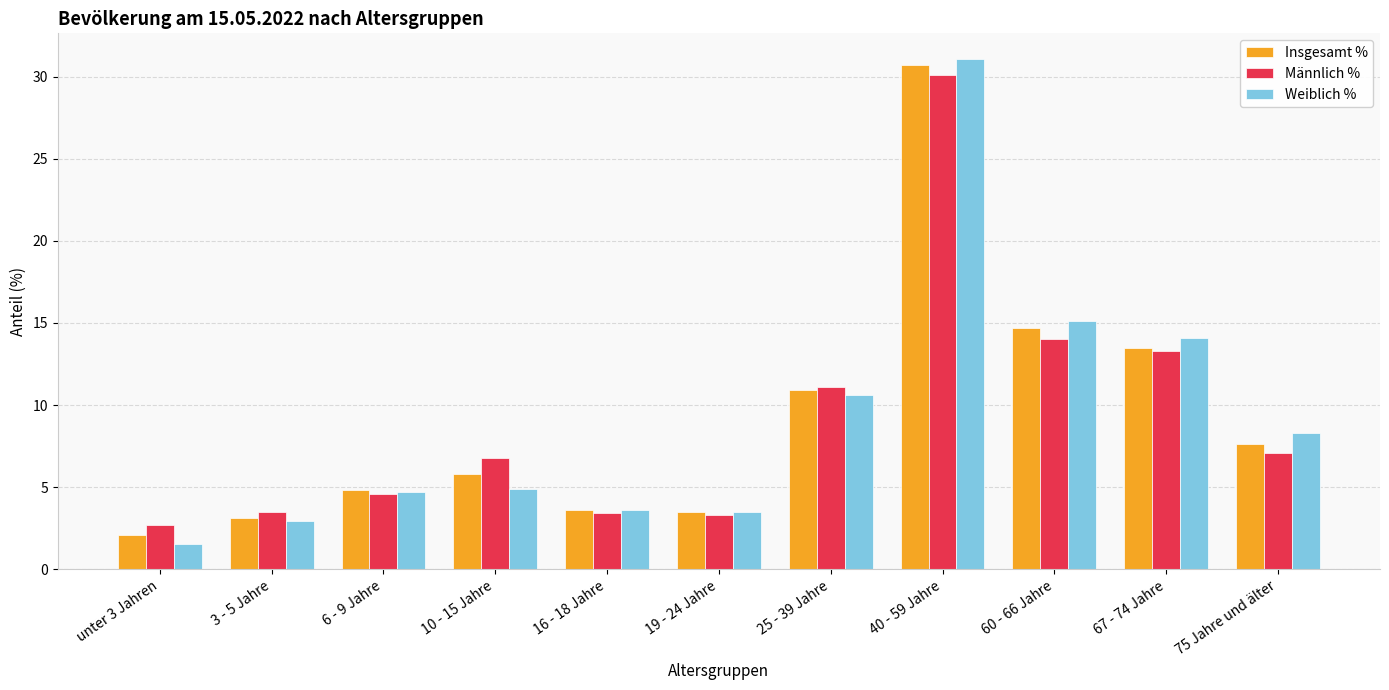

How many bars are there in each group?

3